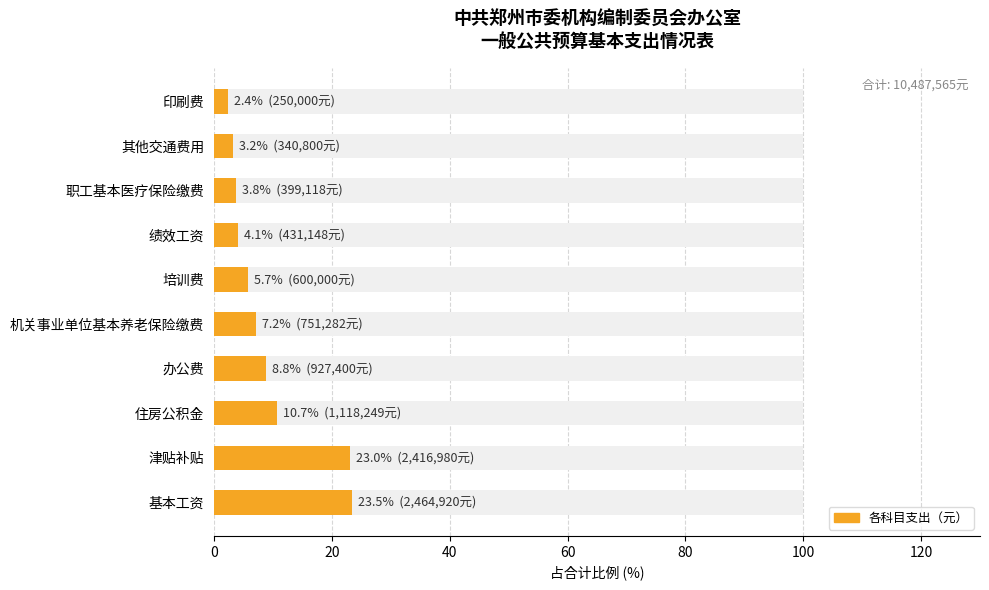

What is the average value?

9.2